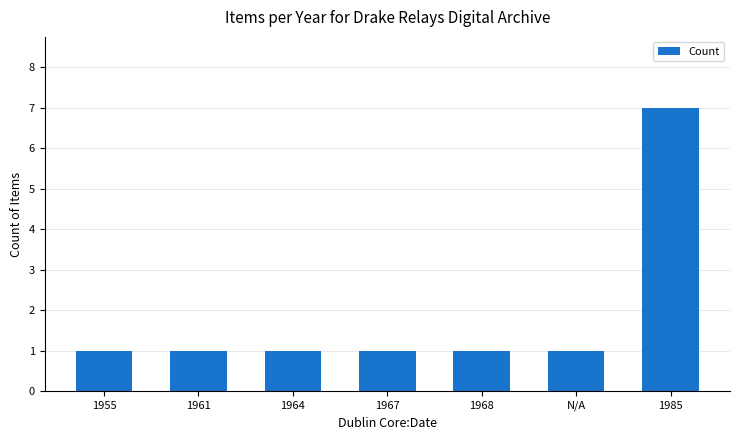

How many categories are shown in the chart?

7